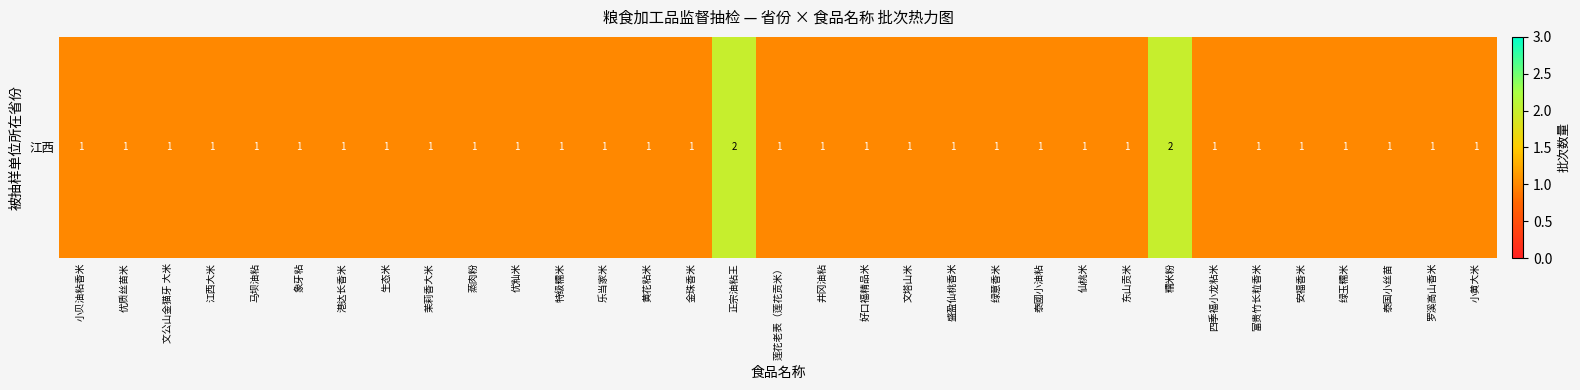

What is the sum of all values?

35